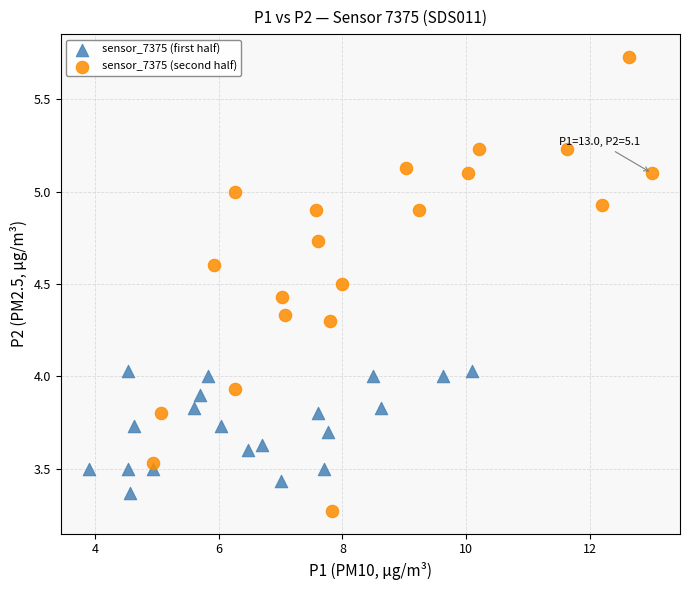

Which series contains the lowest Y value?

sensor_7375 (second half)